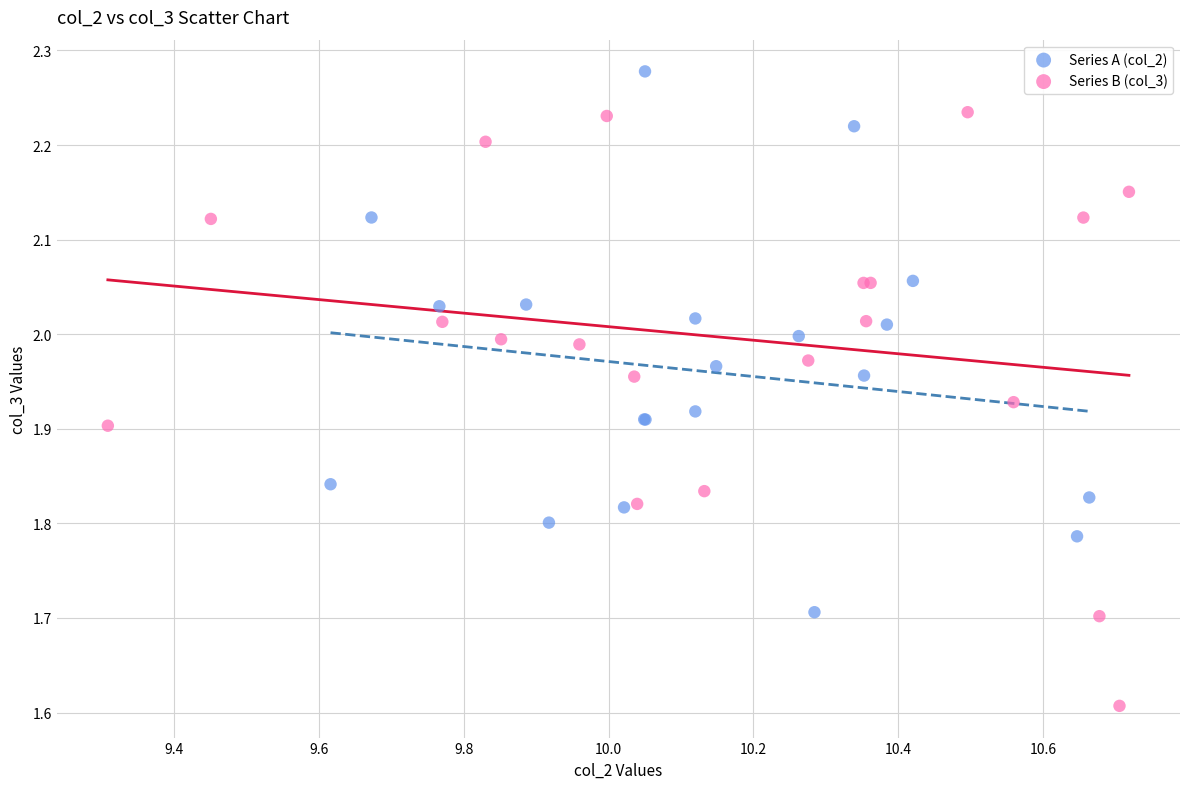

Which series contains the lowest Y value?

Series B (col_3)